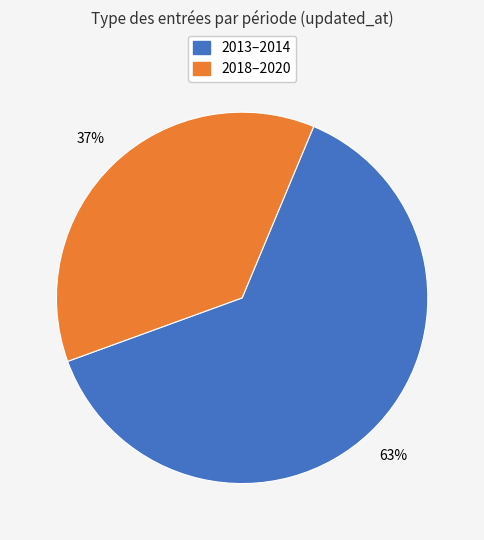

To the nearest percent, what is the difference between the largest and smallest slice percentages?

26%